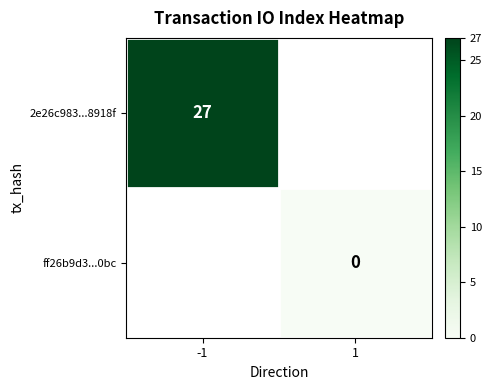

Is it true that 2e26c983...8918f equals 46 at -1?

False